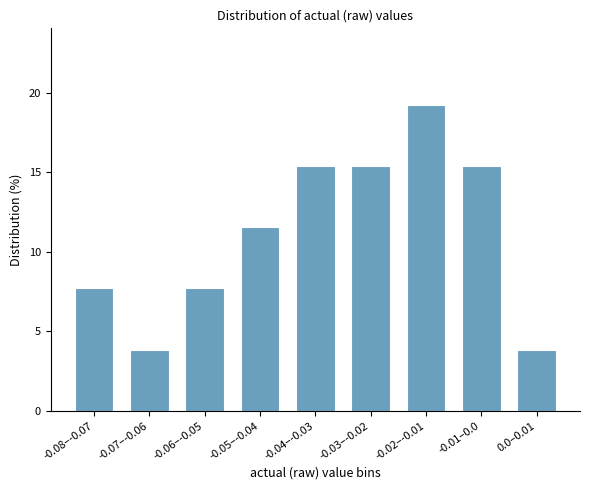

Reading left to right, transcribe all the data shown in this chart.

-0.08–-0.07=7.7	-0.07–-0.06=3.8	-0.06–-0.05=7.7	-0.05–-0.04=11.5	-0.04–-0.03=15.4	-0.03–-0.02=15.4	-0.02–-0.01=19.2	-0.01–0.0=15.4	0.0–0.01=3.8